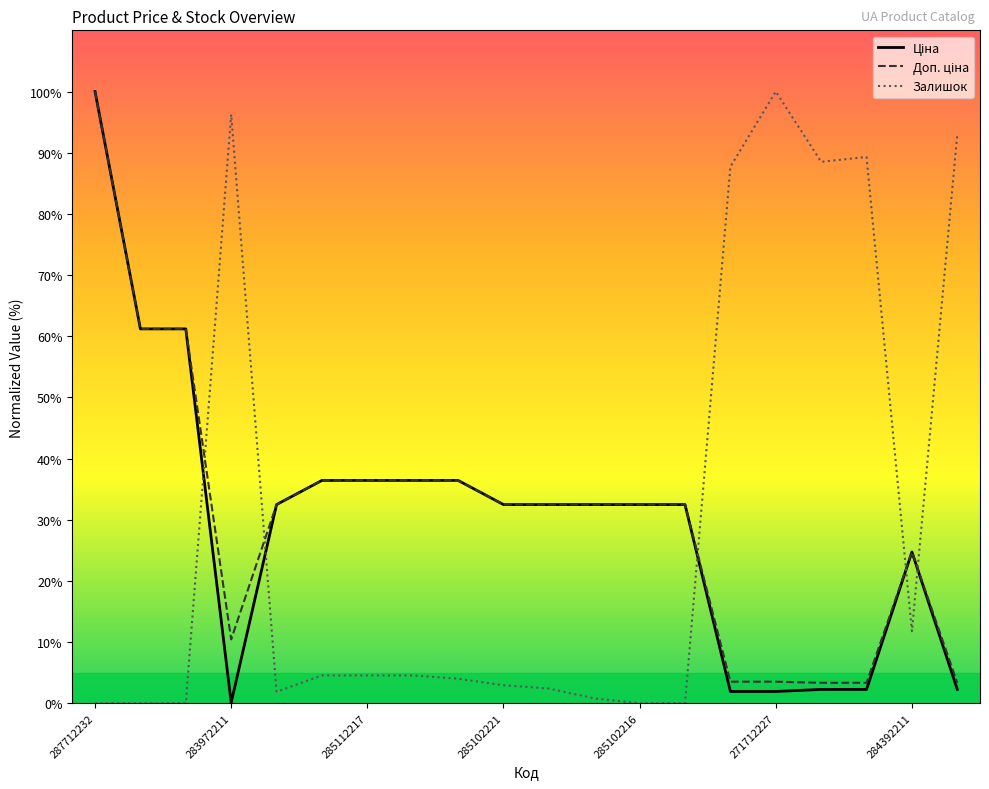

What is the maximum value shown in the chart?

100.0